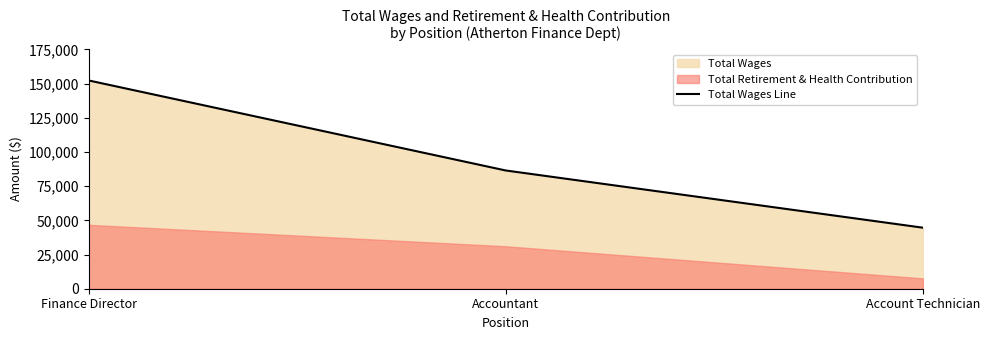

Reading left to right, extract all data points from this chart.

Finance Director=152257	Accountant=86440	Account Technician=44621